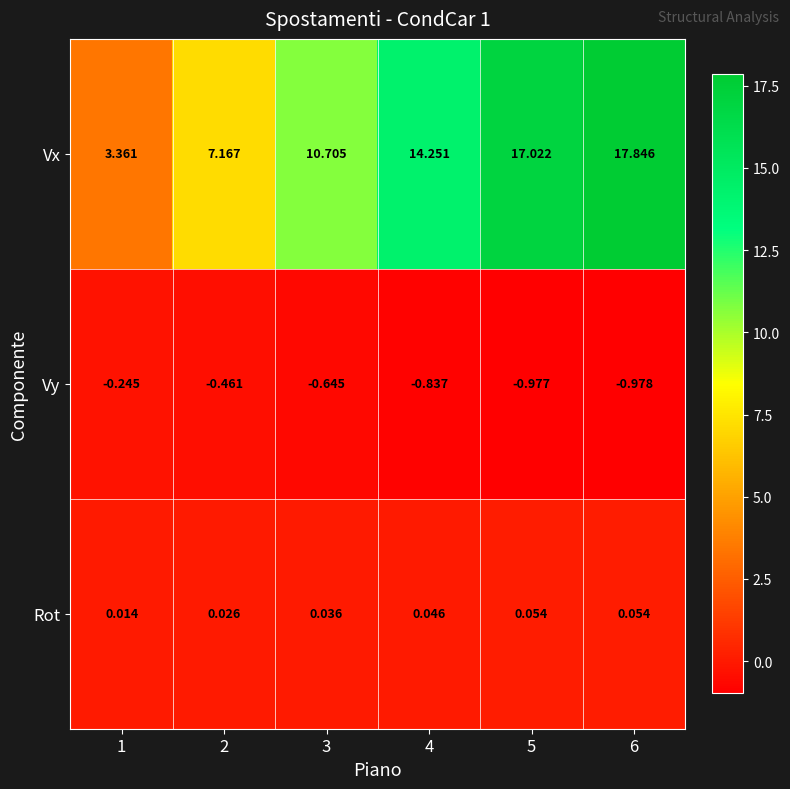

Is the value of Vy at 3 greater than the value of Vx at 2?

No